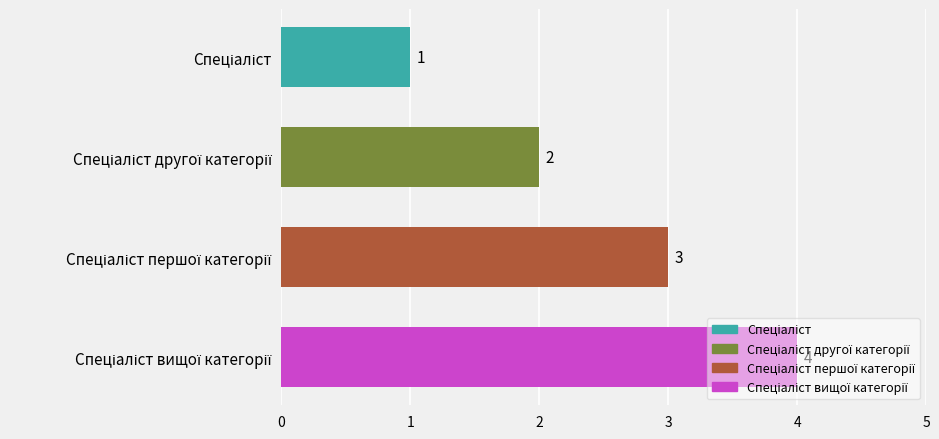

What is the value of the 4th bar from the top?

4